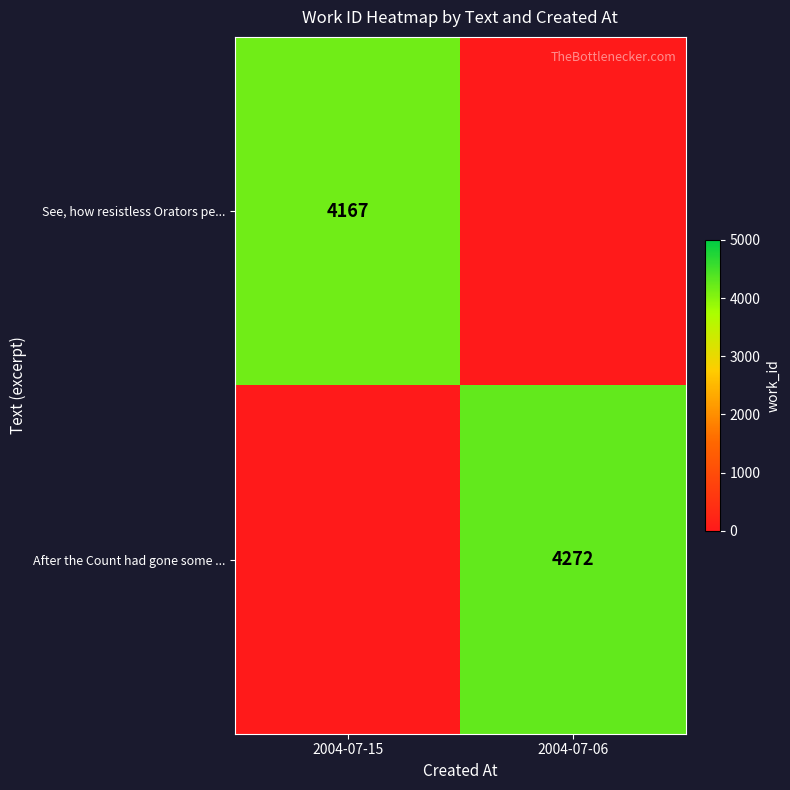

What is the total value across all series at 2004-07-15?

4167